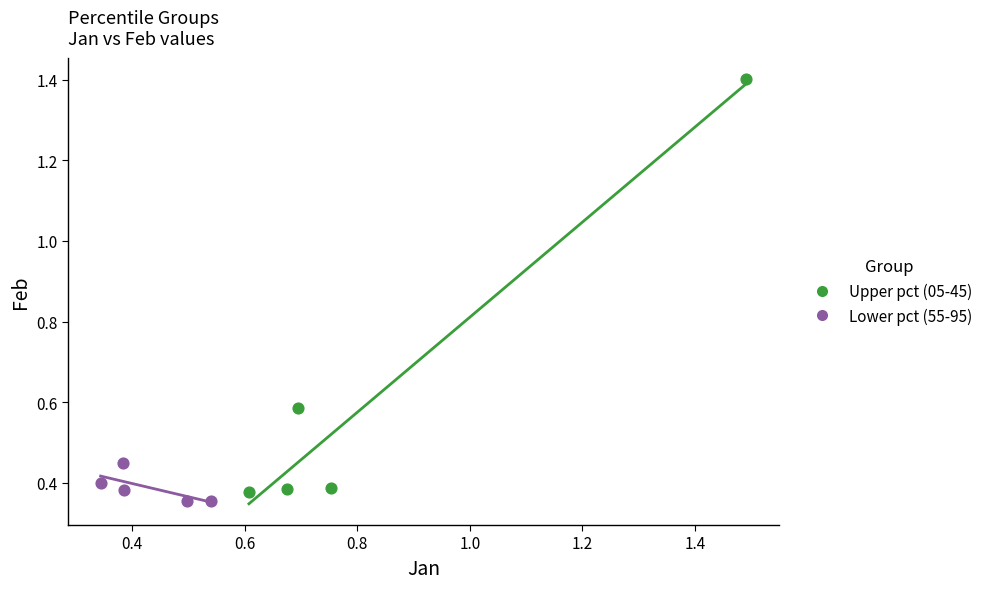

What are all the series names shown in the legend?

Upper pct (05-45), Lower pct (55-95)